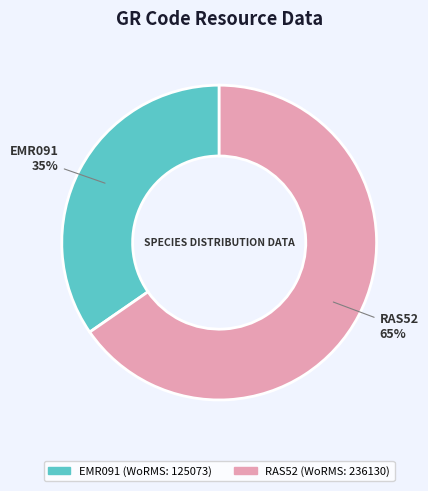

Is there any slice that represents more than half of the pie?

Yes